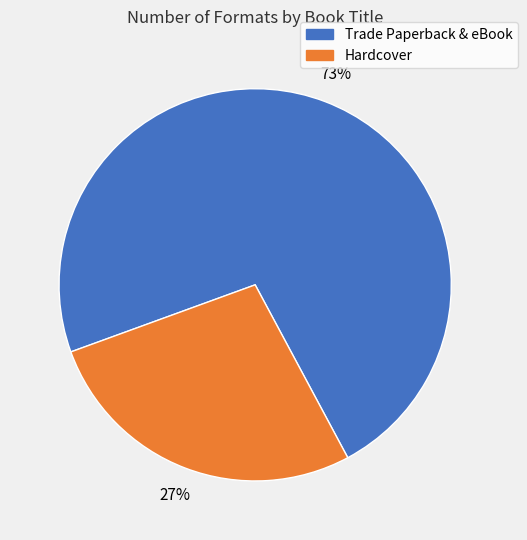

True or false: Trade Paperback & eBook accounts for 62% of the total.

False